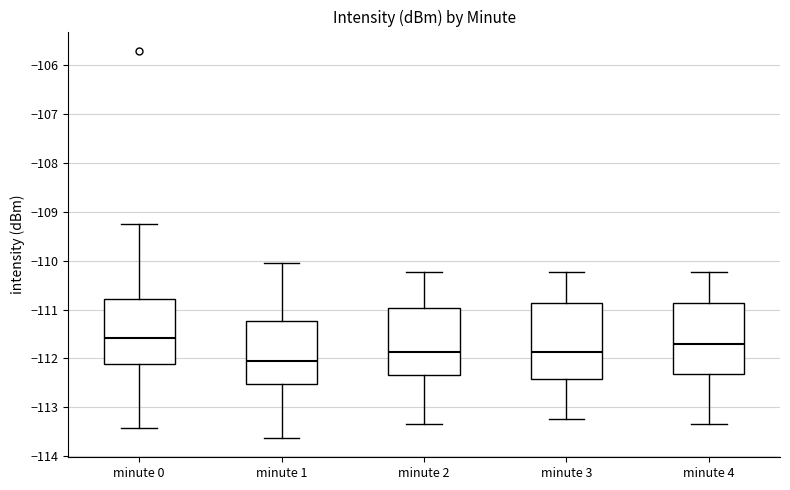

Where is the upper edge of the box for minute 1 on the y-axis? The values are not printed on the chart, so give them approximately, as read against the axis.

-111.2